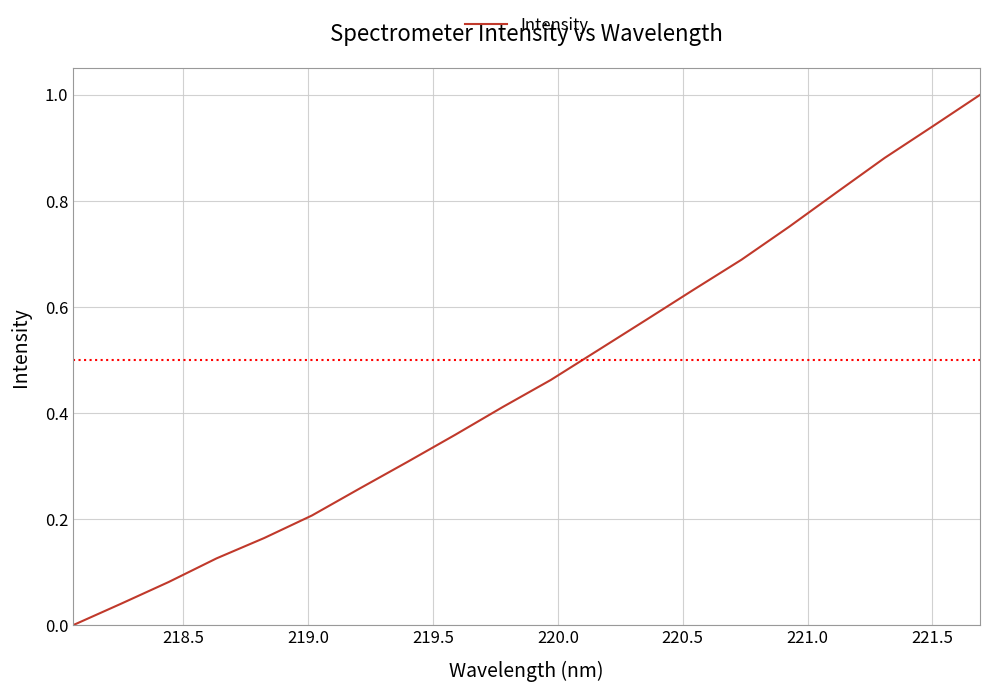

What is the difference between the maximum and minimum values?

1.0